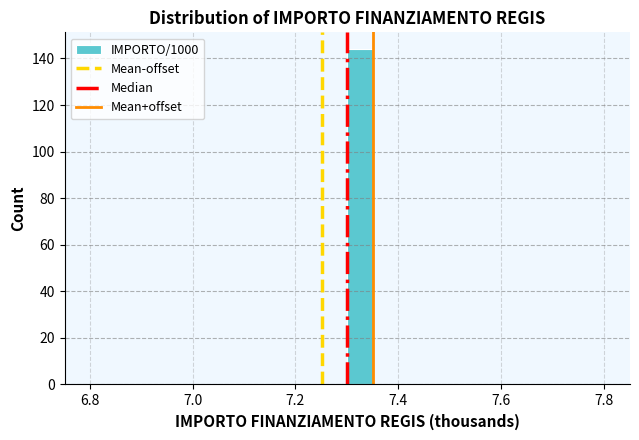

Read against the x-axis, roughly where is the centre of the tallest bar?

7.32